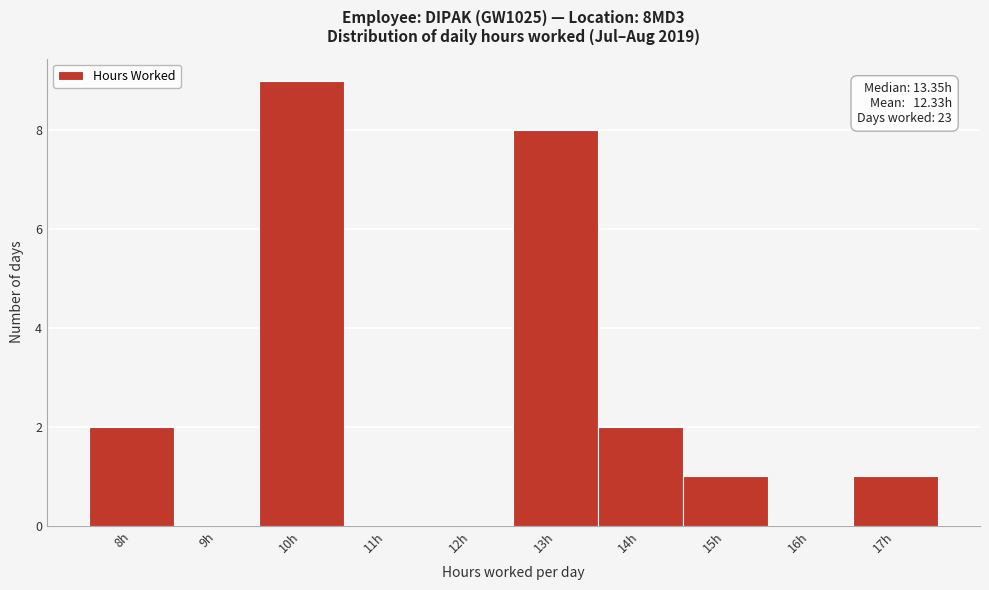

Reading left to right, what are all the values shown in this chart?

8h=2	9h=0	10h=9	11h=0	12h=0	13h=8	14h=2	15h=1	16h=0	17h=1